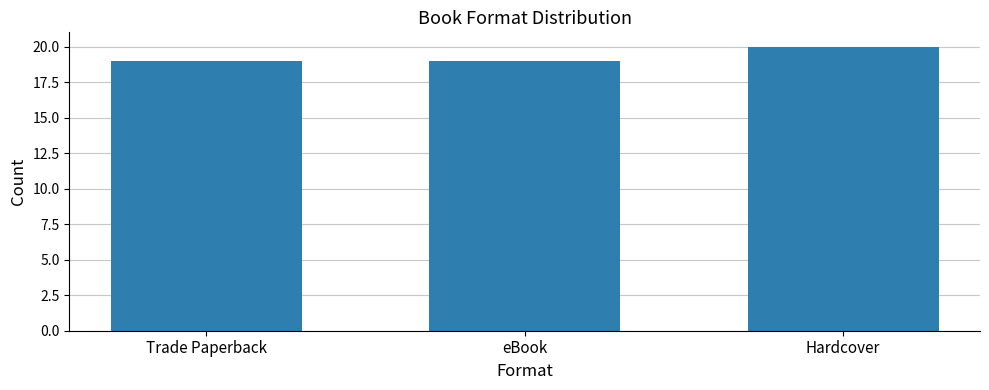

Approximately how many times larger is the value at Trade Paperback compared to eBook?

1.0